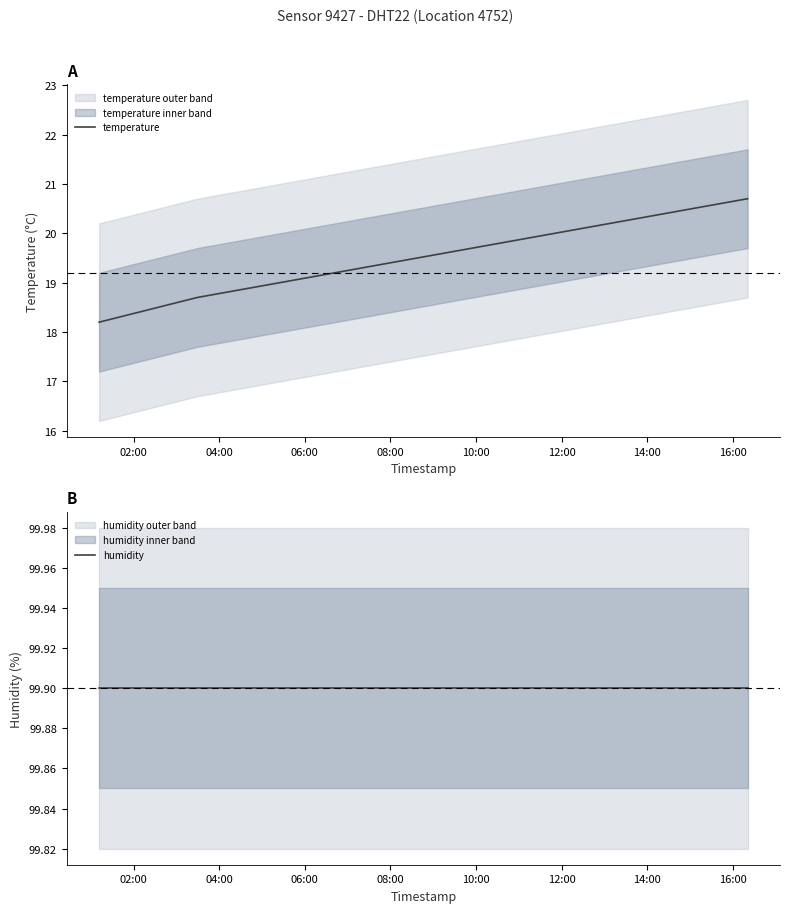

What is the minimum value for temperature?

18.2